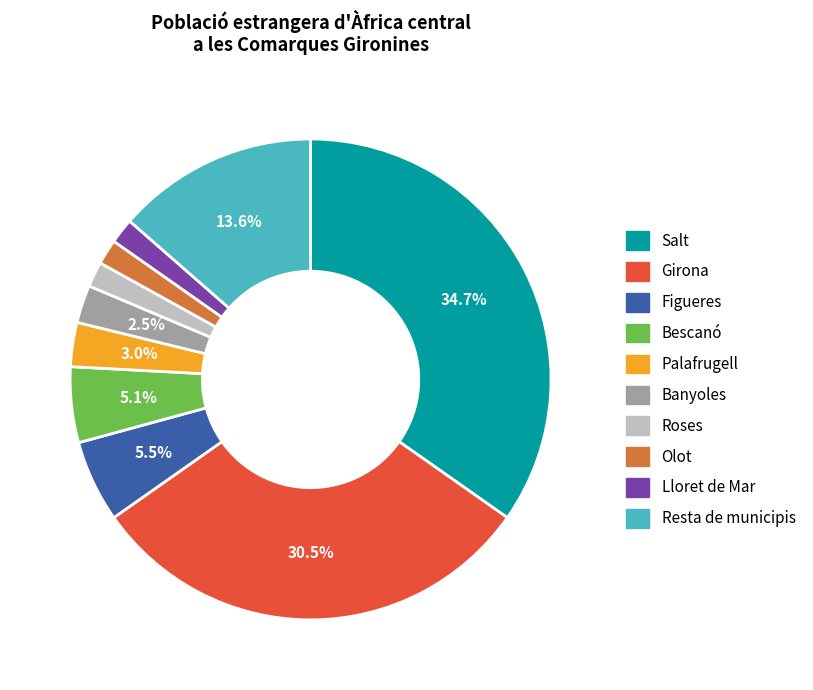

What portion of the pie excludes Figueres?

94.5%